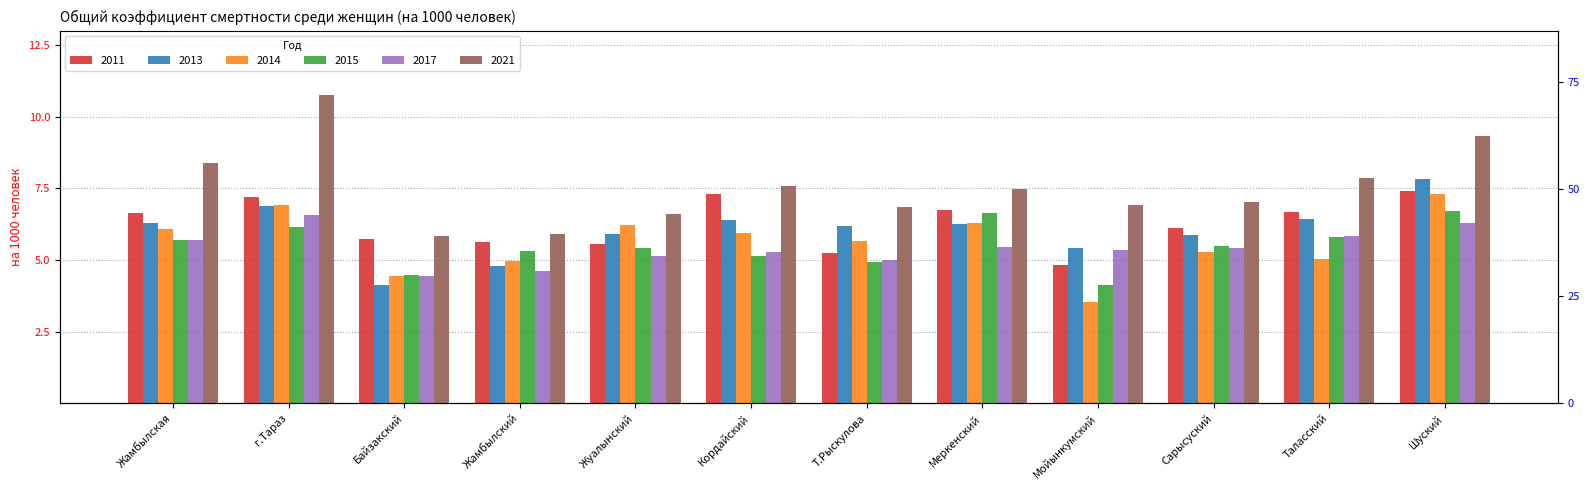

What is the sum of the 2015 values at Меркенский and Таласский?

12.4